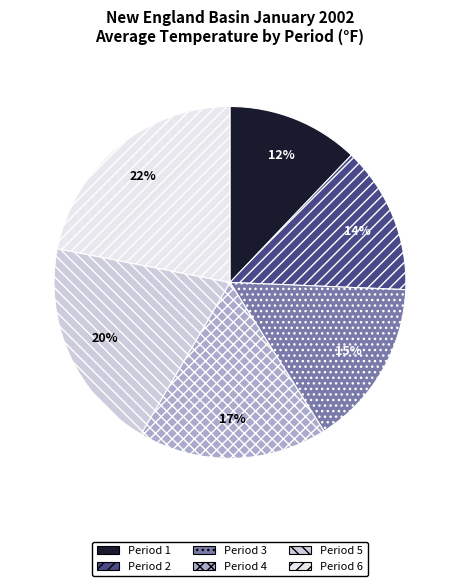

What is the ratio of the value at Period 2 to the value at Period 6?

0.6